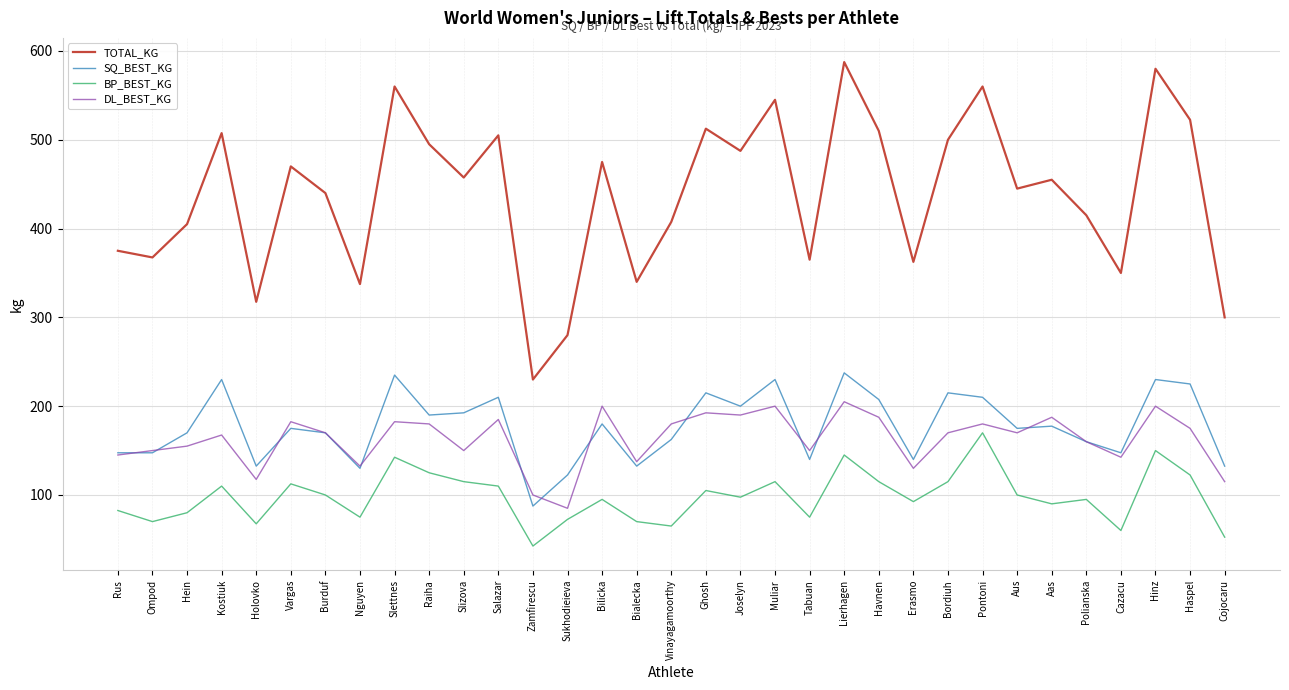

Where is the first local maximum for BP_BEST_KG?

Kostiuk